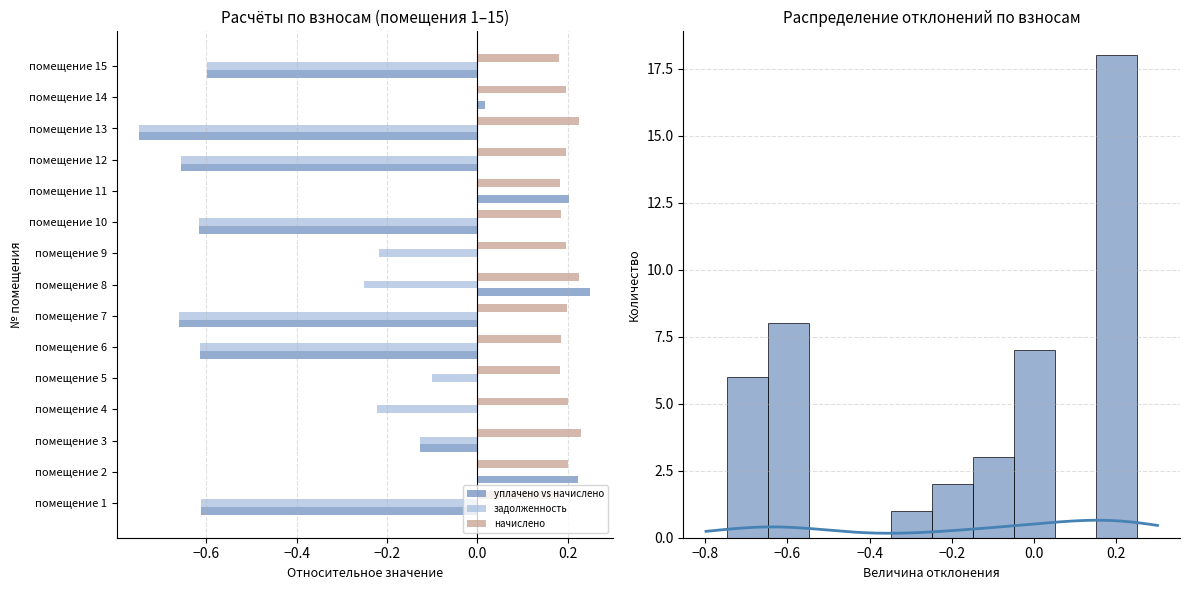

Rank the series by their average value, from lowest to highest.

задолженность, уплачено vs начислено, начислено